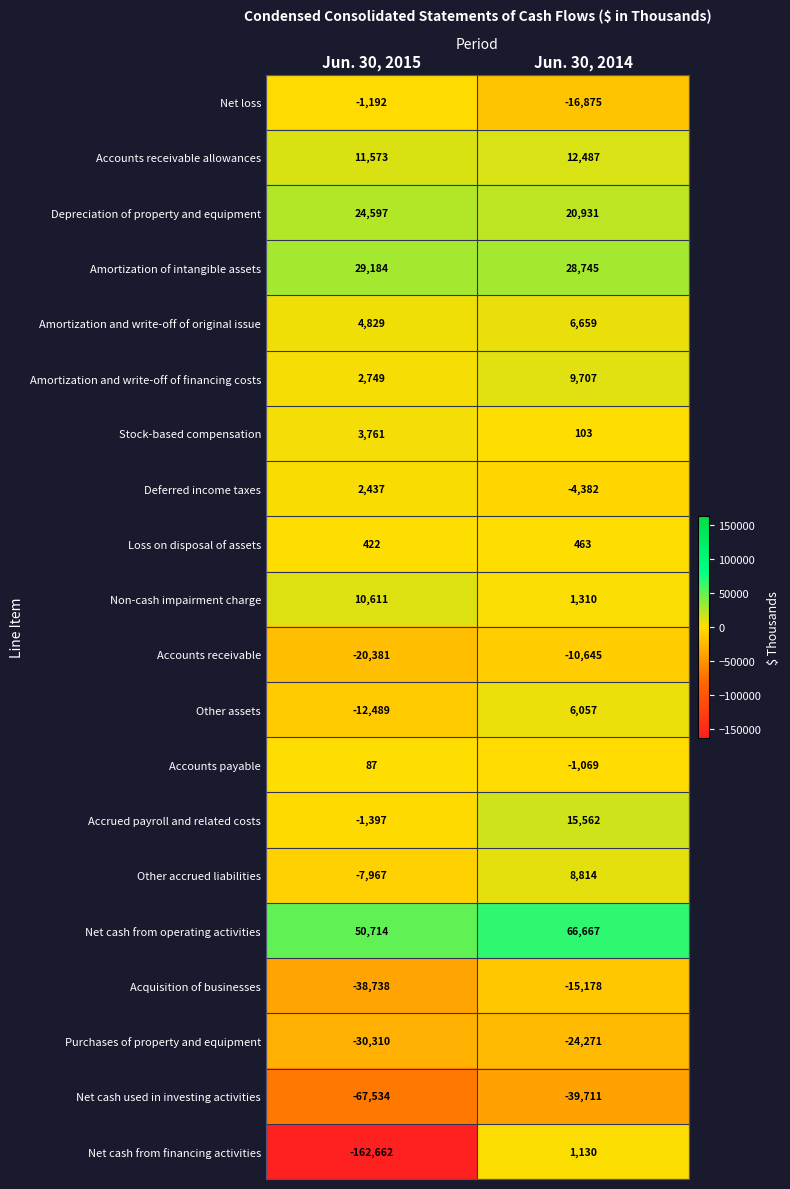

What is the total value across all series at Jun. 30, 2014?

66504